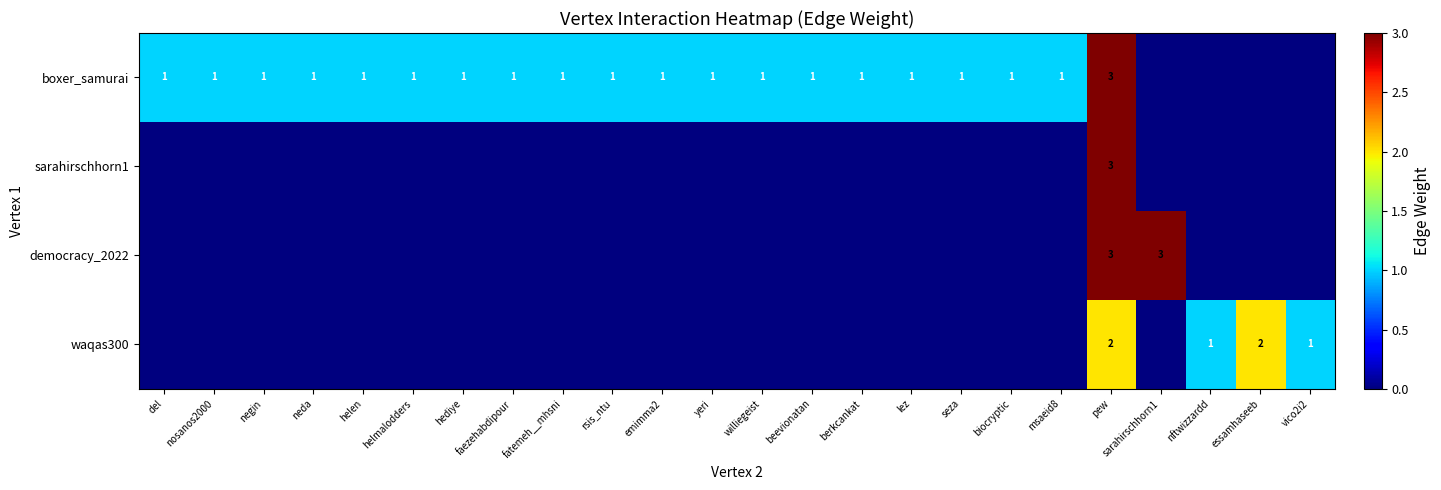

What is the difference between the highest and lowest values at seza?

1